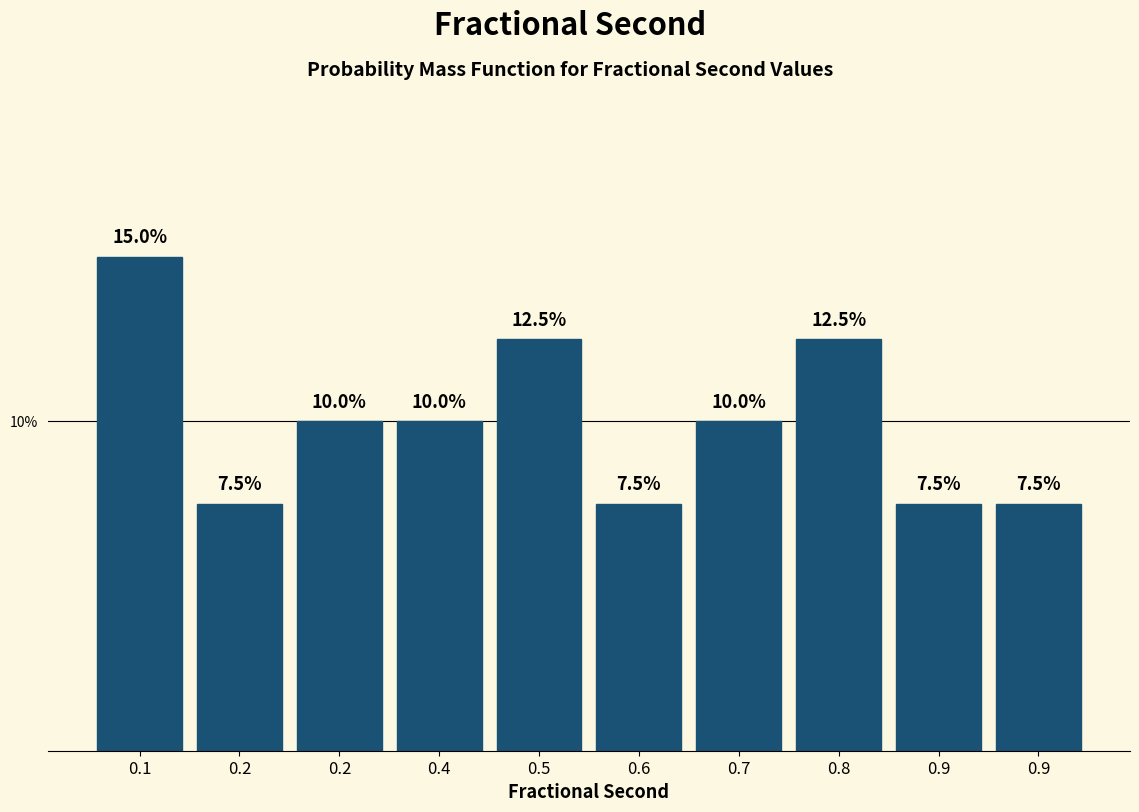

How many categories are shown in the chart?

10